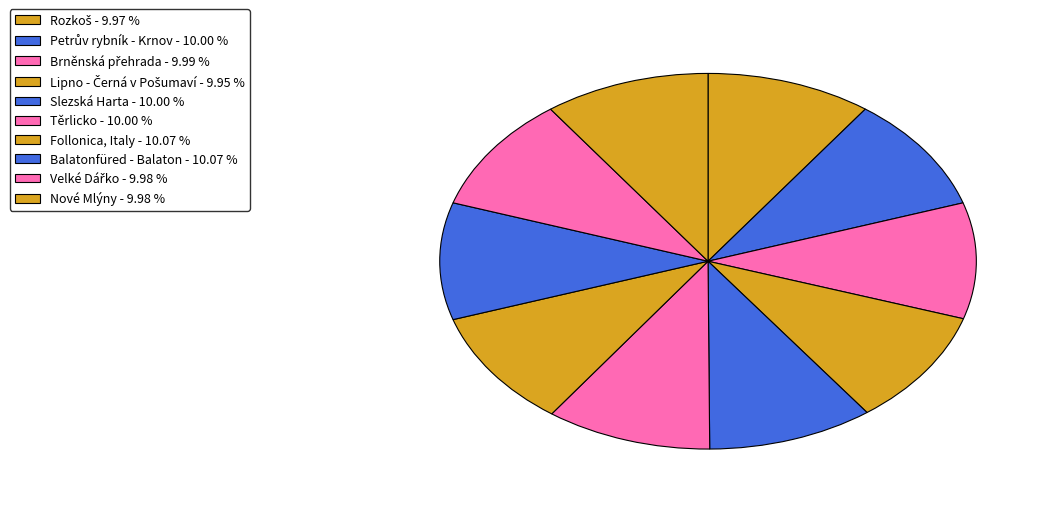

To the nearest percent, what is the combined percentage of Těrlicko and Follonica, Italy?

20%